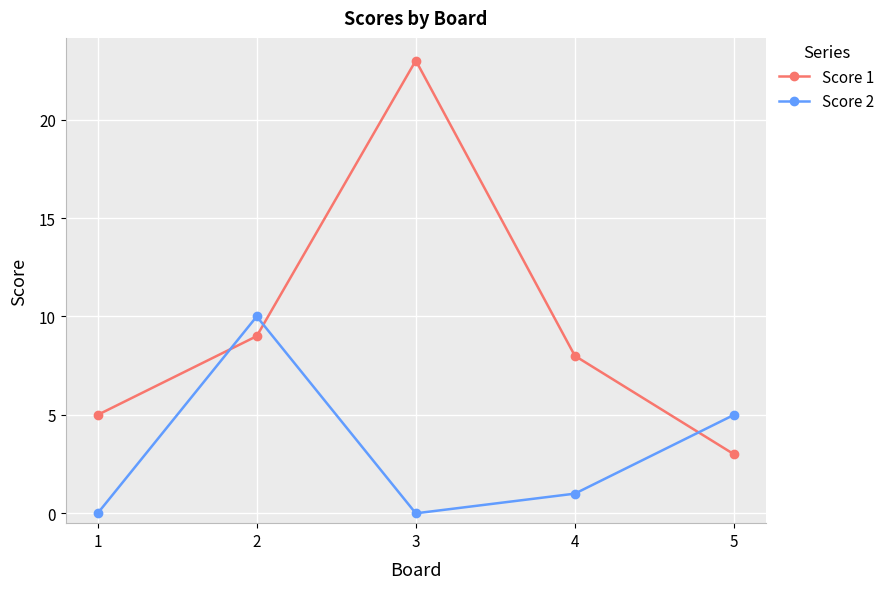

The Score 2 series shows 2 at 4. True or false?

False